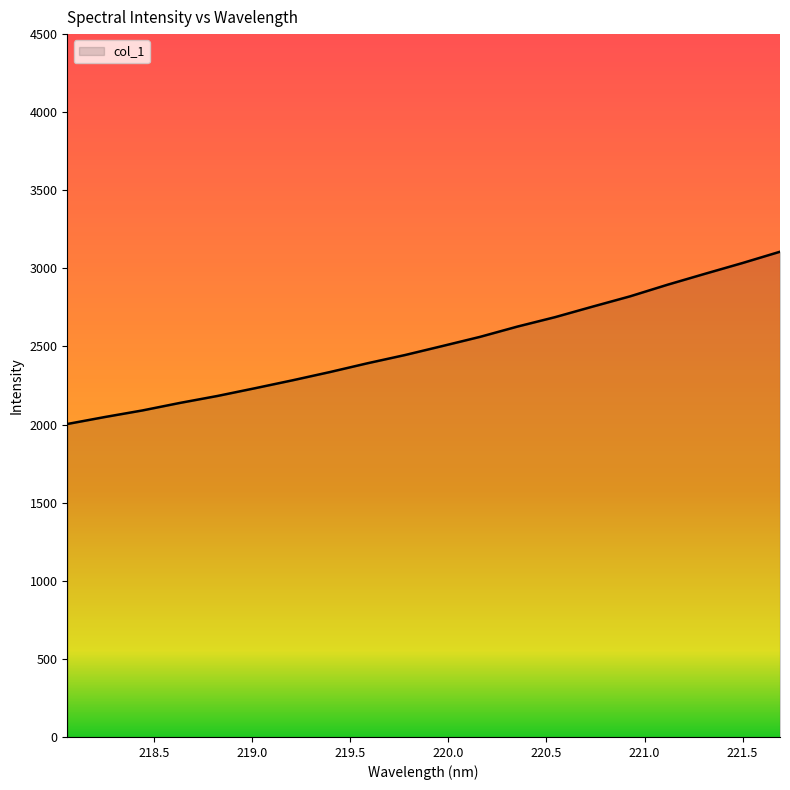

What is the minimum value shown in the chart?

2003.8